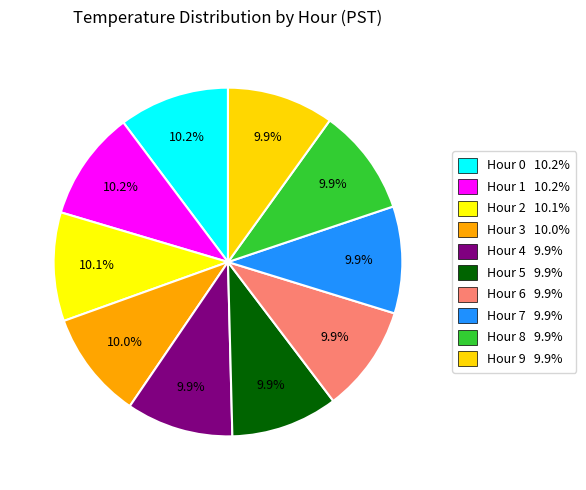

Is Hour 9 the majority of the pie?

No